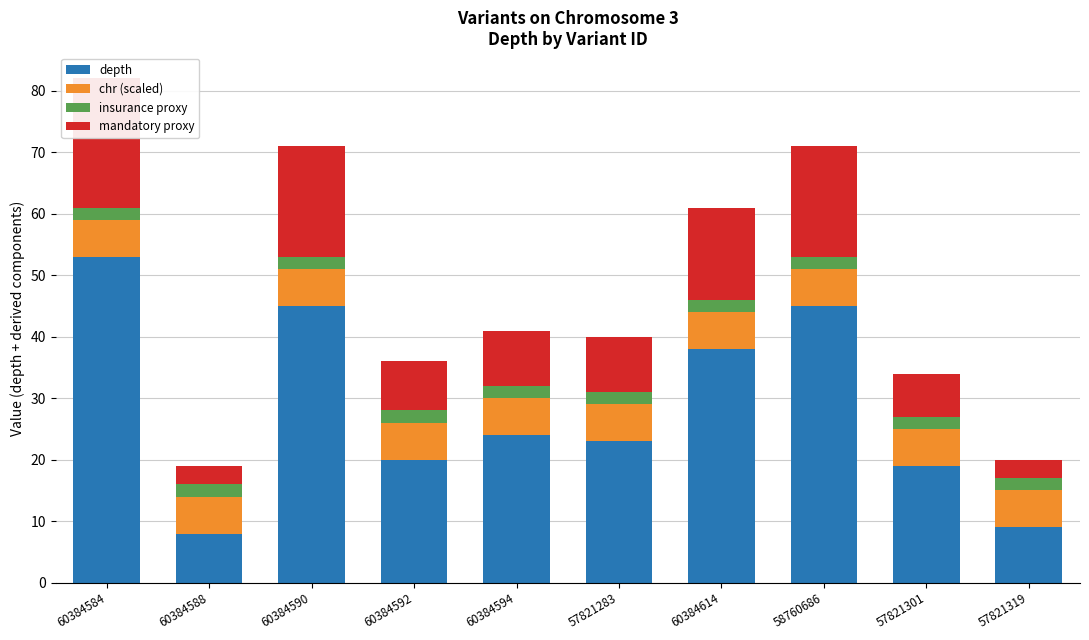

Which category has the highest value in the insurance proxy series?

60384584